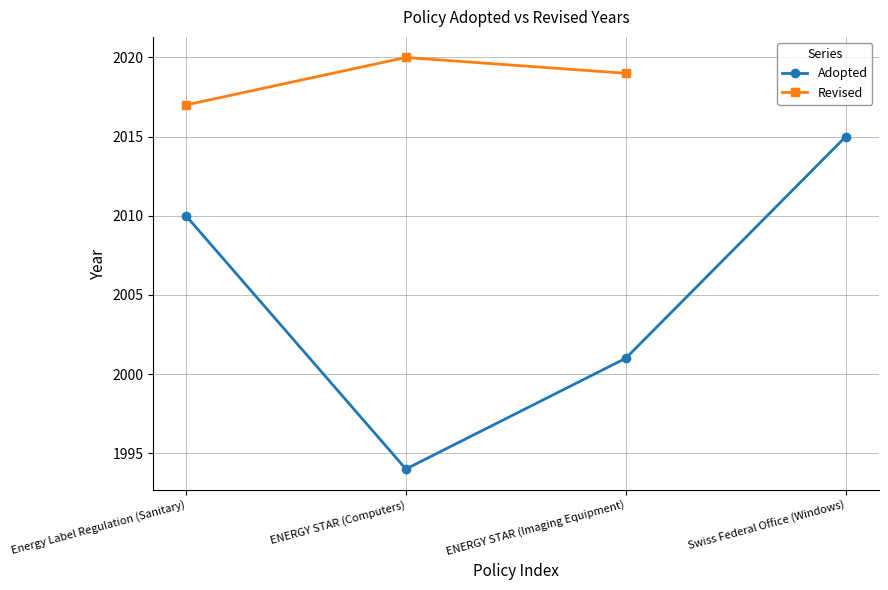

What position from the right is Swiss Federal Office (Windows)?

1